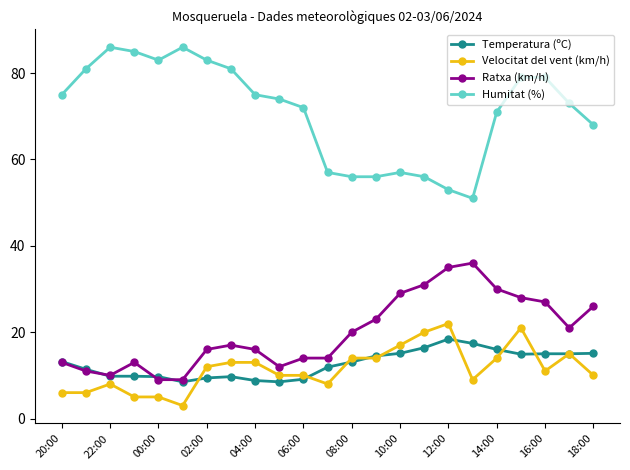

What is the value of the Temperatura (ºC) point at the 2nd from the left?

11.4